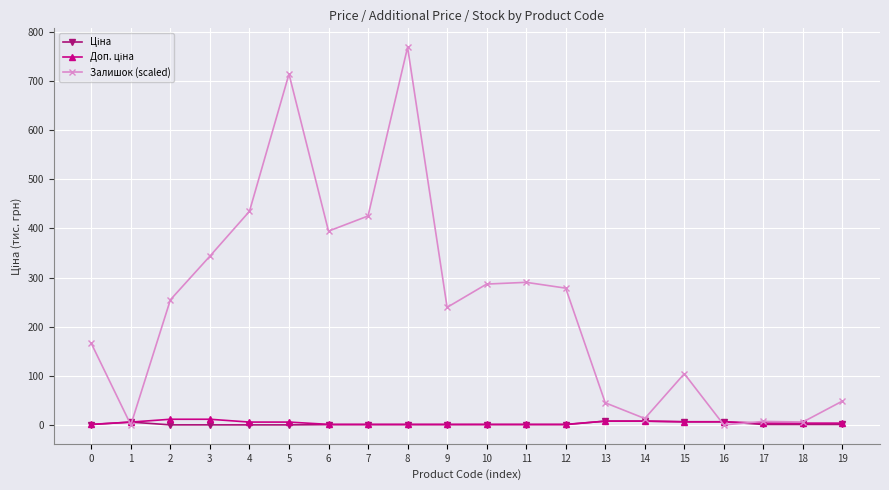

What is the total value across all series at 0?

167.9